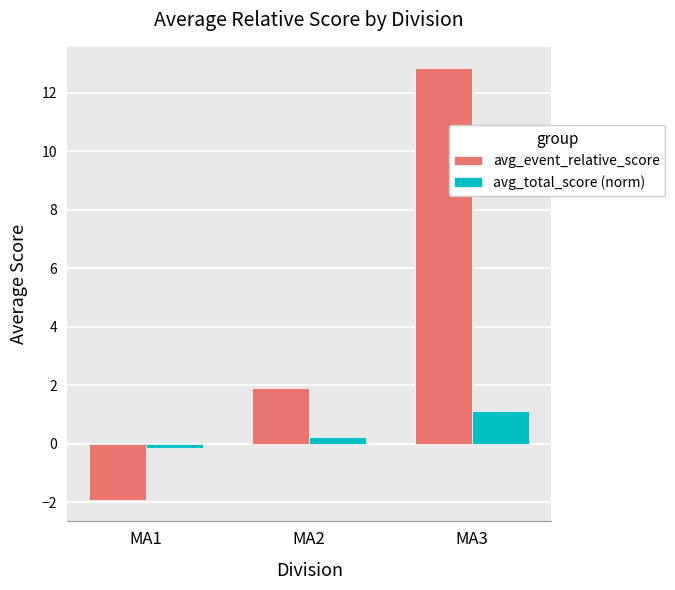

Which series has the largest range (max minus min)?

avg_event_relative_score